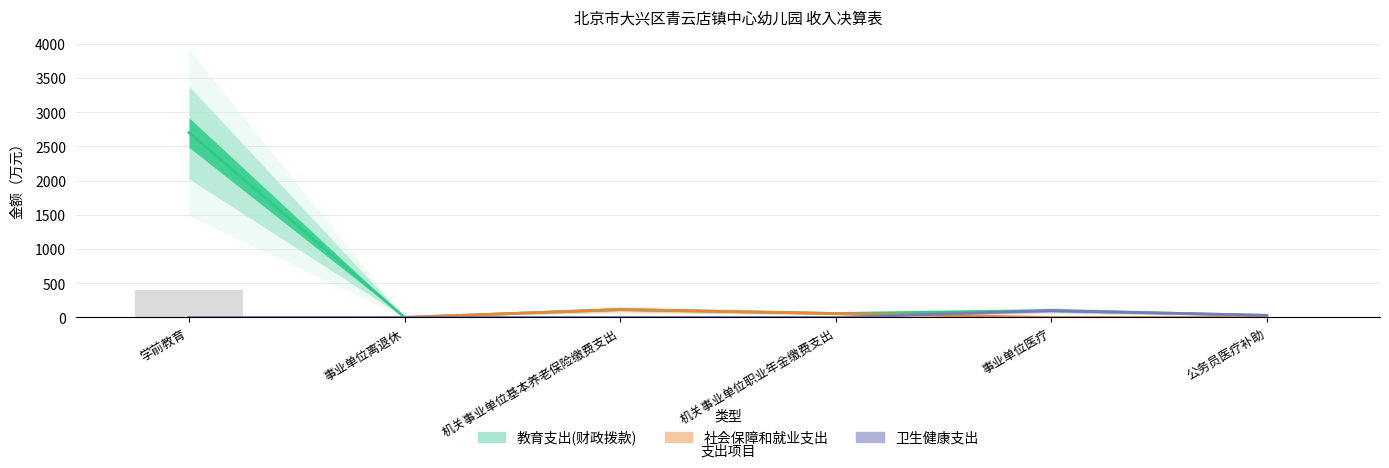

What is the average value of the 教育支出(财政拨款) series?

501.2